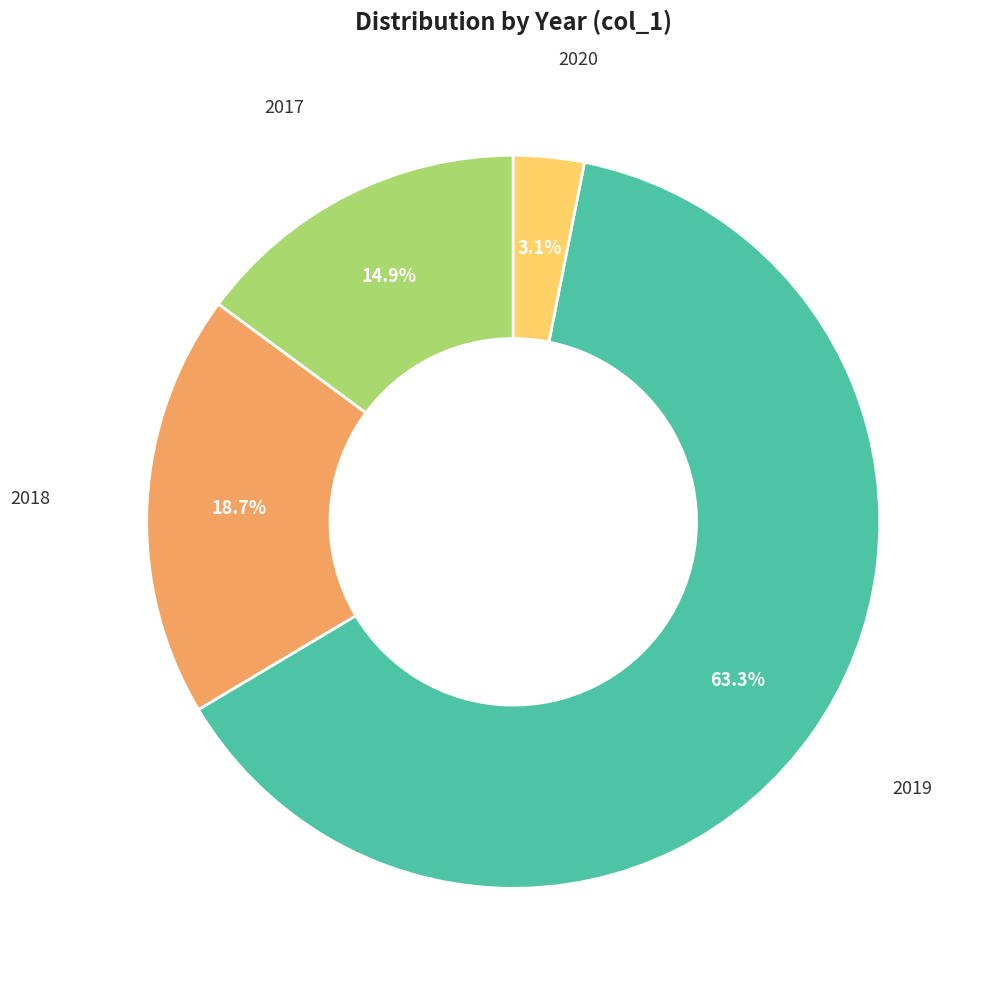

To the nearest percent, what is the average slice percentage?

25%